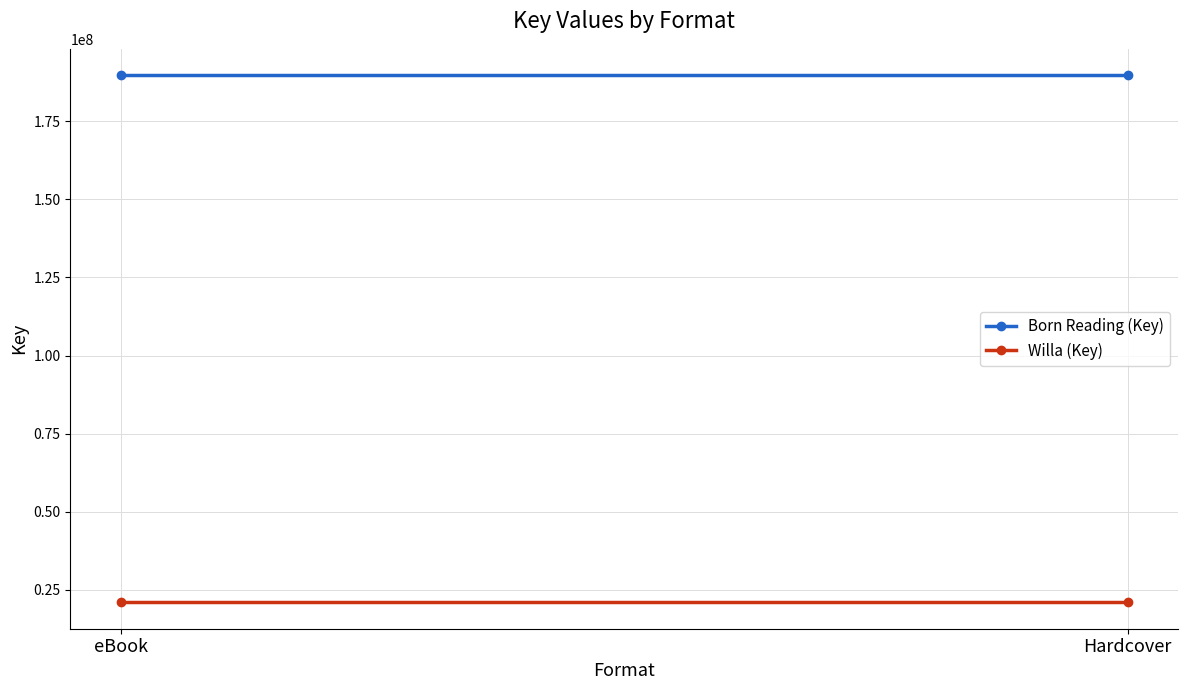

Rank the categories by Willa (Key) value from lowest to highest.

eBook, Hardcover